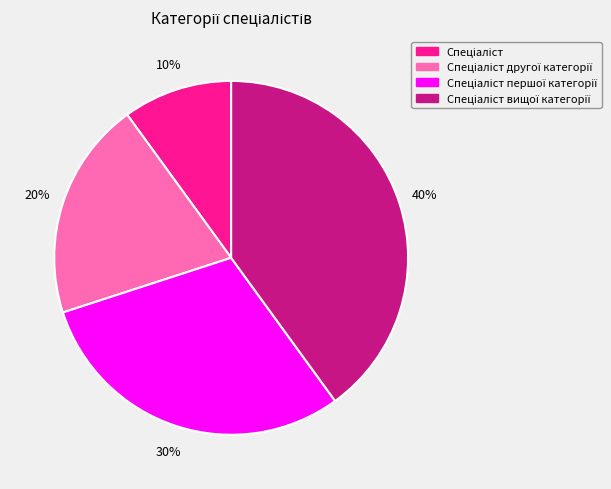

To the nearest percent, what is the average slice percentage?

25%